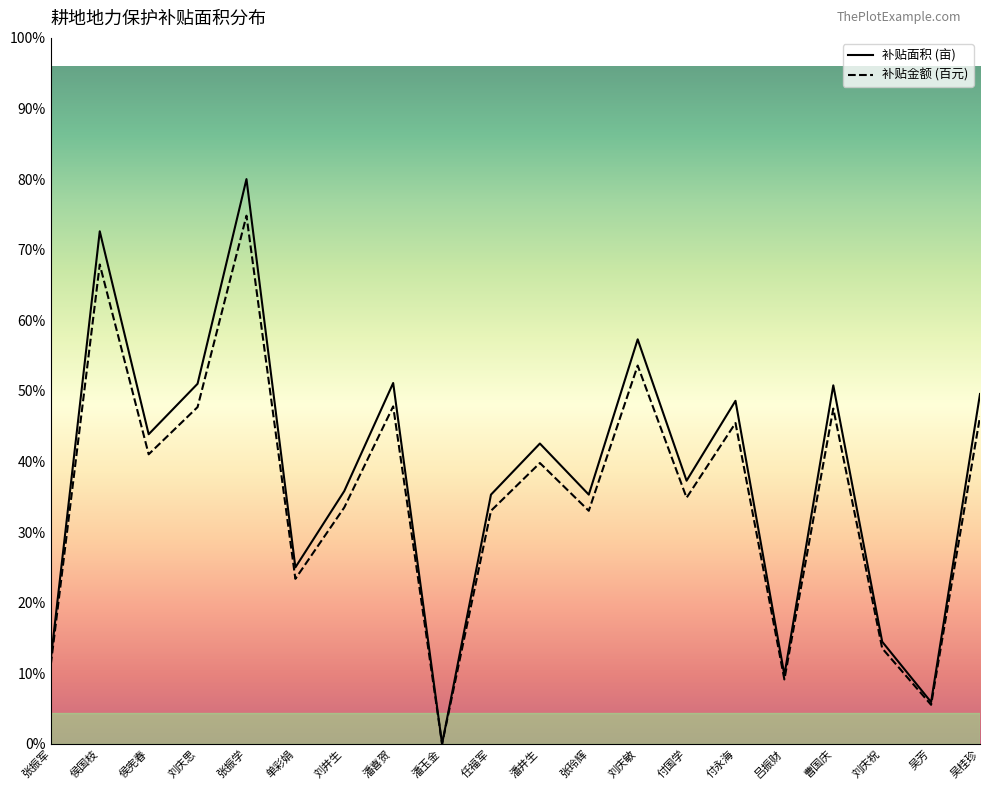

True or false: 补贴金额(百元) has a value of 13.0 at 张振学.

False